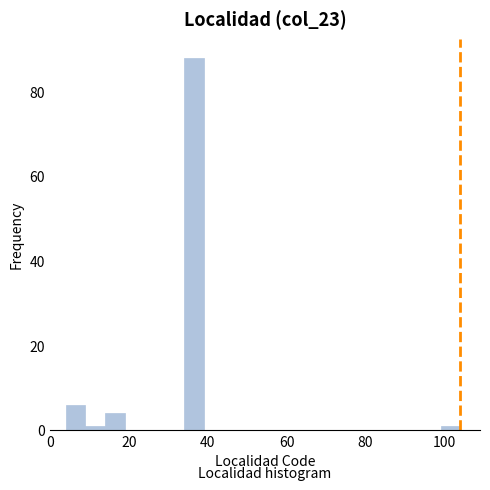

Read against the x-axis, roughly where is the centre of the tallest bar?

36